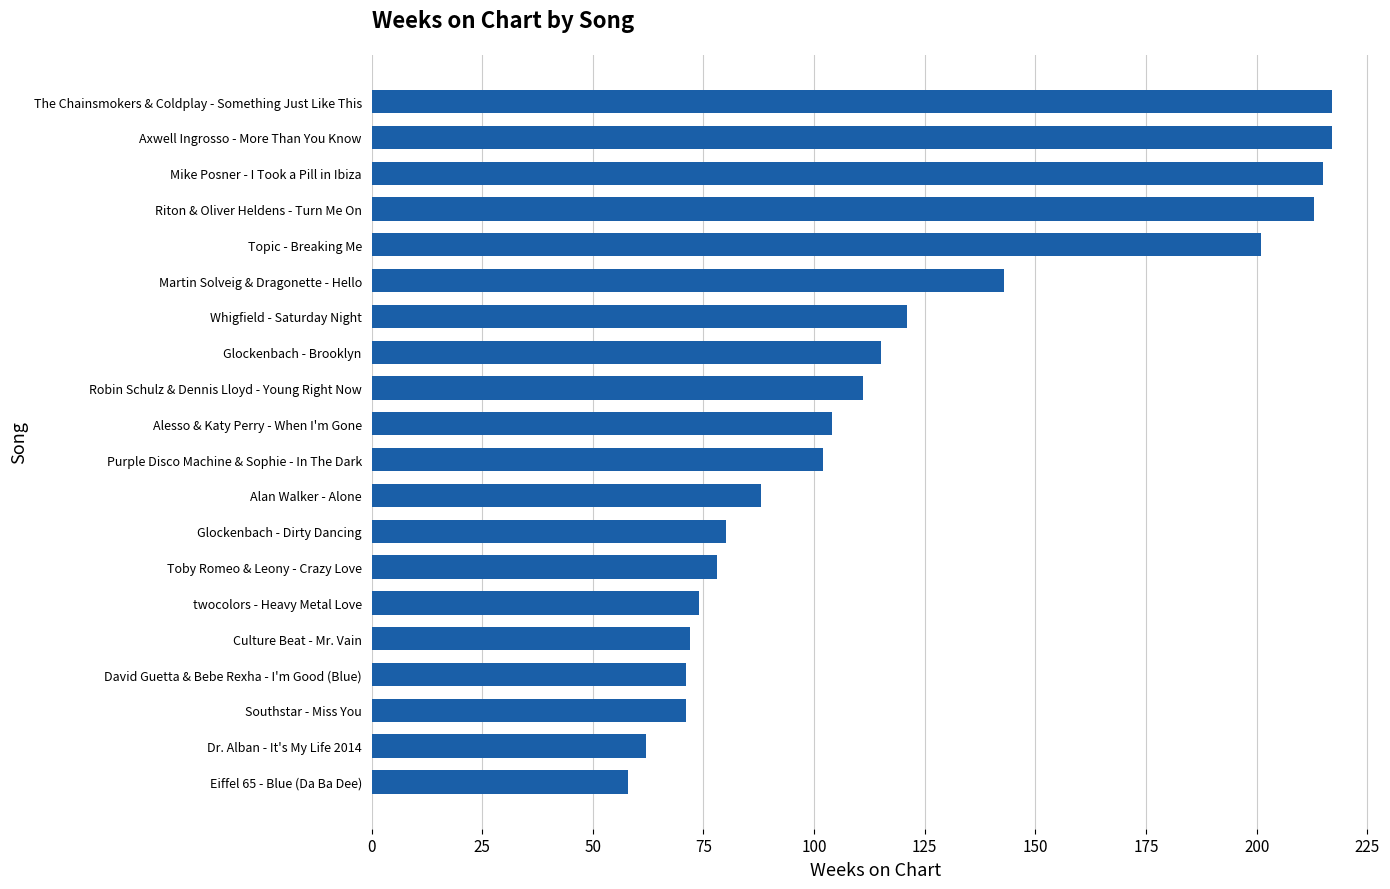

What is the smallest value displayed?

58